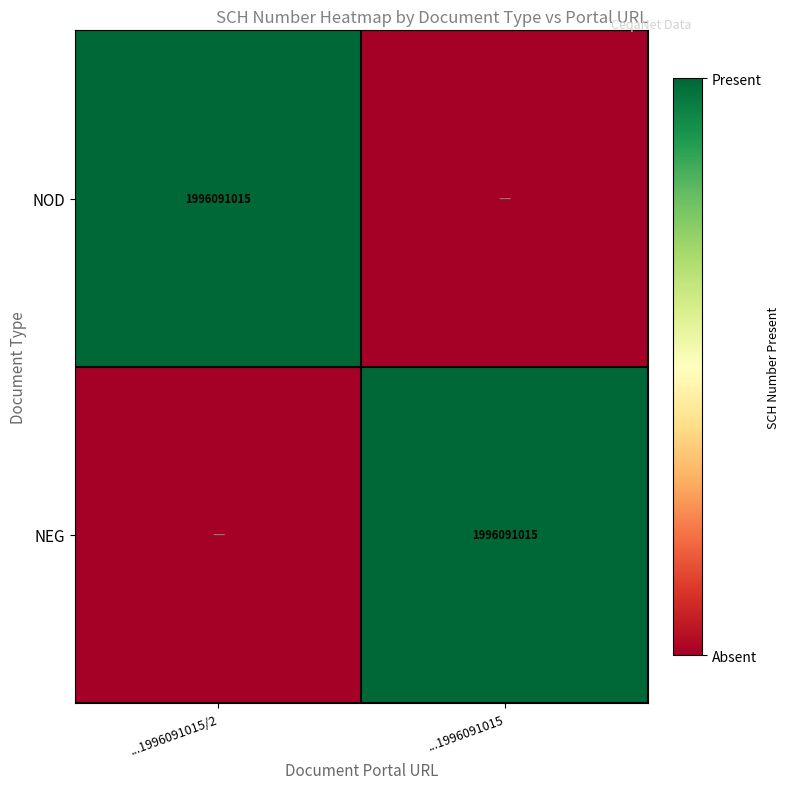

The NEG series shows 2865262048 at ...1996091015. True or false?

False